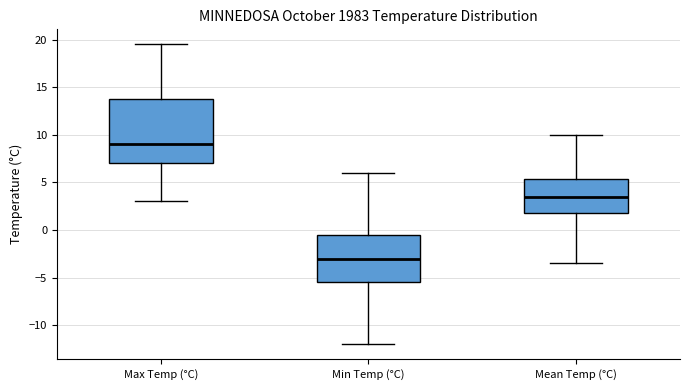

Reading left to right, transcribe this box plot: for each box, give where its median line is, the range the box spans, and where its two whiskers end, as read against the y-axis. The values are not printed on the chart, so give them approximately, as read against the axis.

Max Temp (°C): median 9.0, box 7.0 to 14.0, whiskers 3.0 to 19.5
Min Temp (°C): median -3.0, box -5.5 to -0.5, whiskers -12.0 to 6.0
Mean Temp (°C): median 3.5, box 2.0 to 5.5, whiskers -3.5 to 10.0